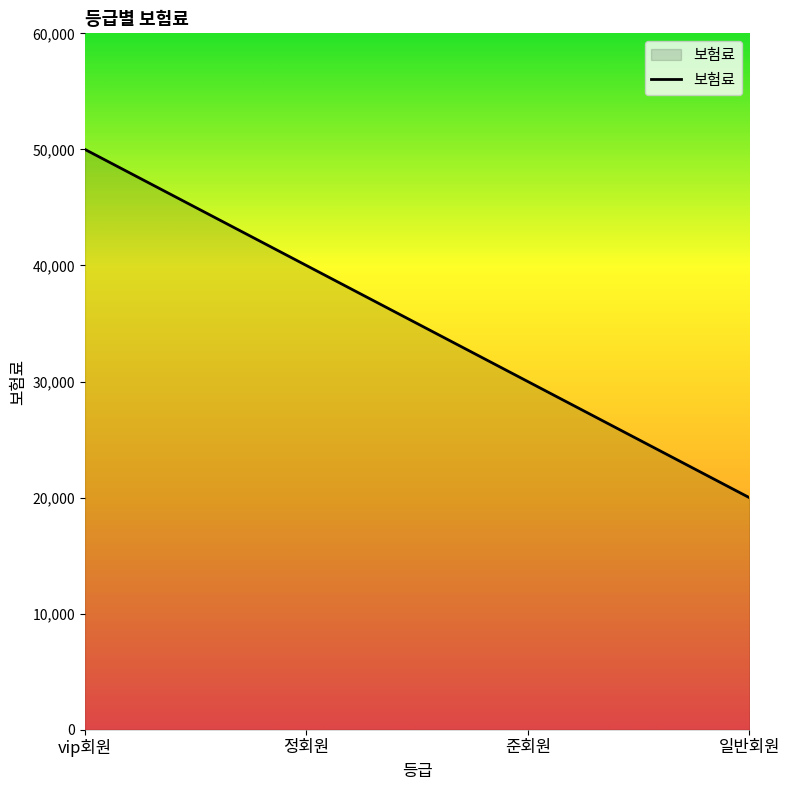

List the labels in order of value, smallest first.

일반회원, 준회원, 정회원, vip회원